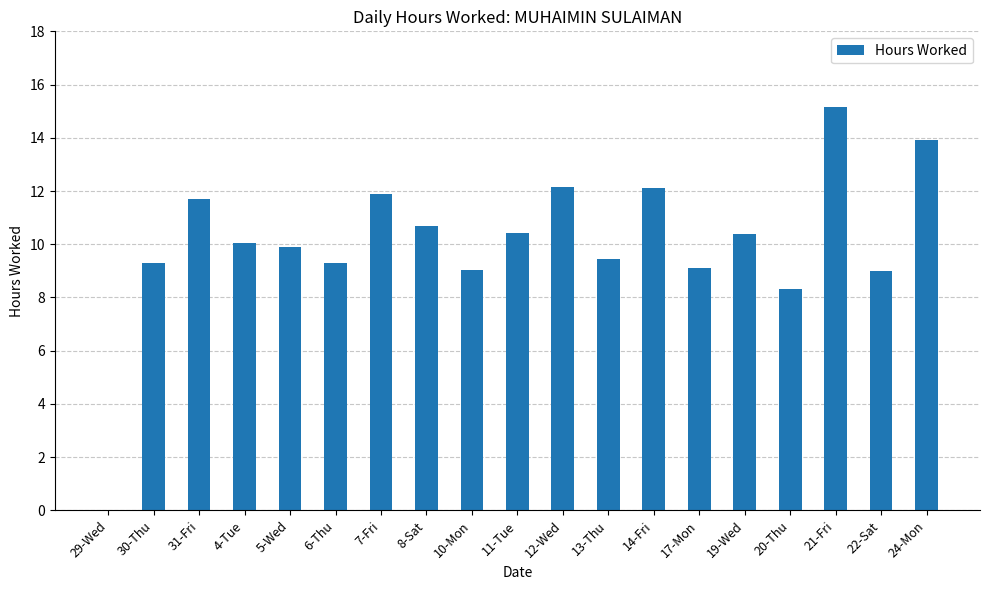

Which has a higher value, 7-Fri or 10-Mon?

7-Fri